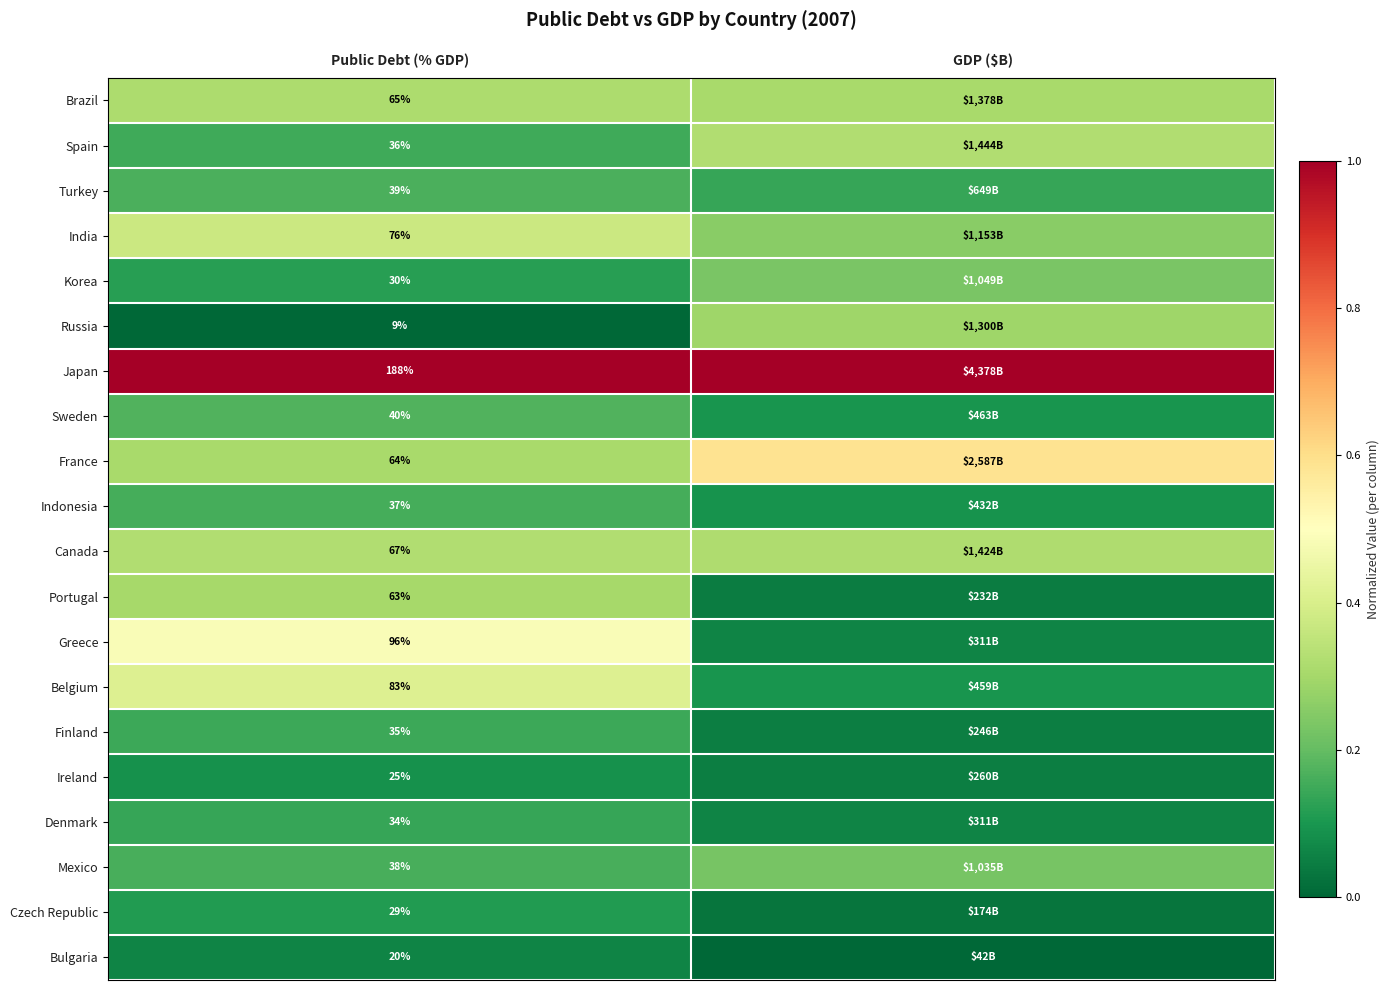

At Public Debt (% GDP), list the series in order from largest to smallest.

Japan, Greece, Belgium, India, Canada, Brazil, France, Portugal, Sweden, Turkey, Mexico, Indonesia, Spain, Finland, Denmark, Korea, Czech Republic, Ireland, Bulgaria, Russia